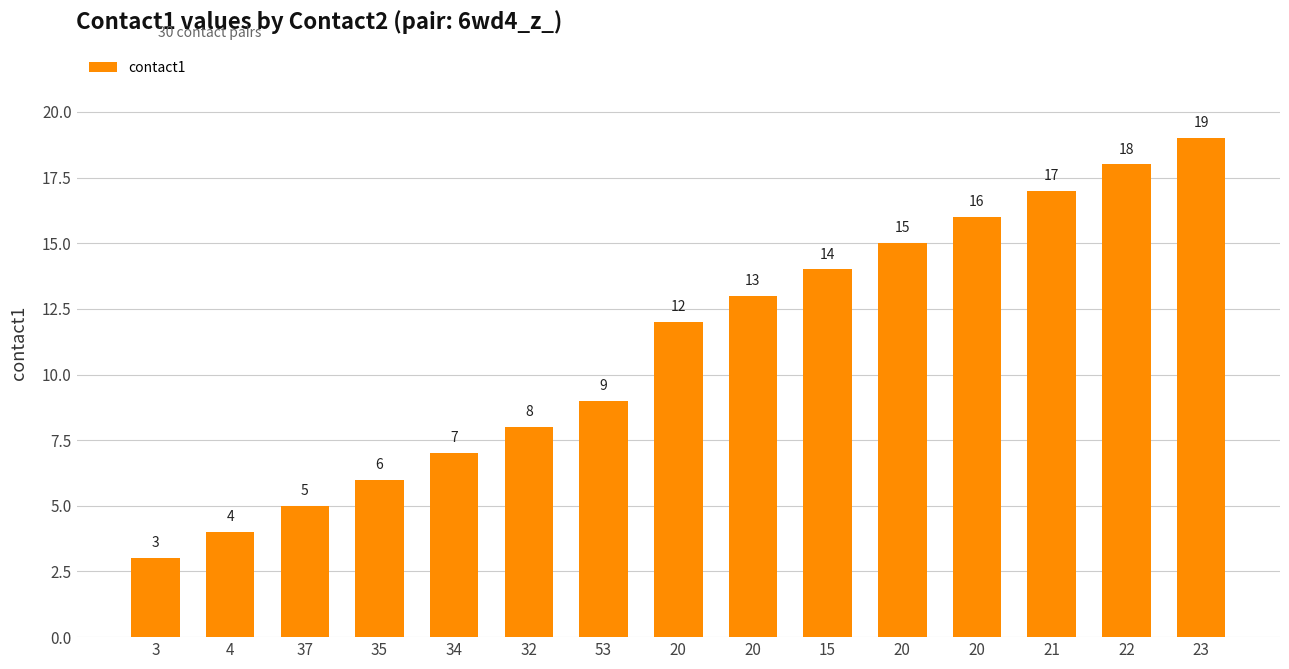

Count the number of categories in the chart.

15